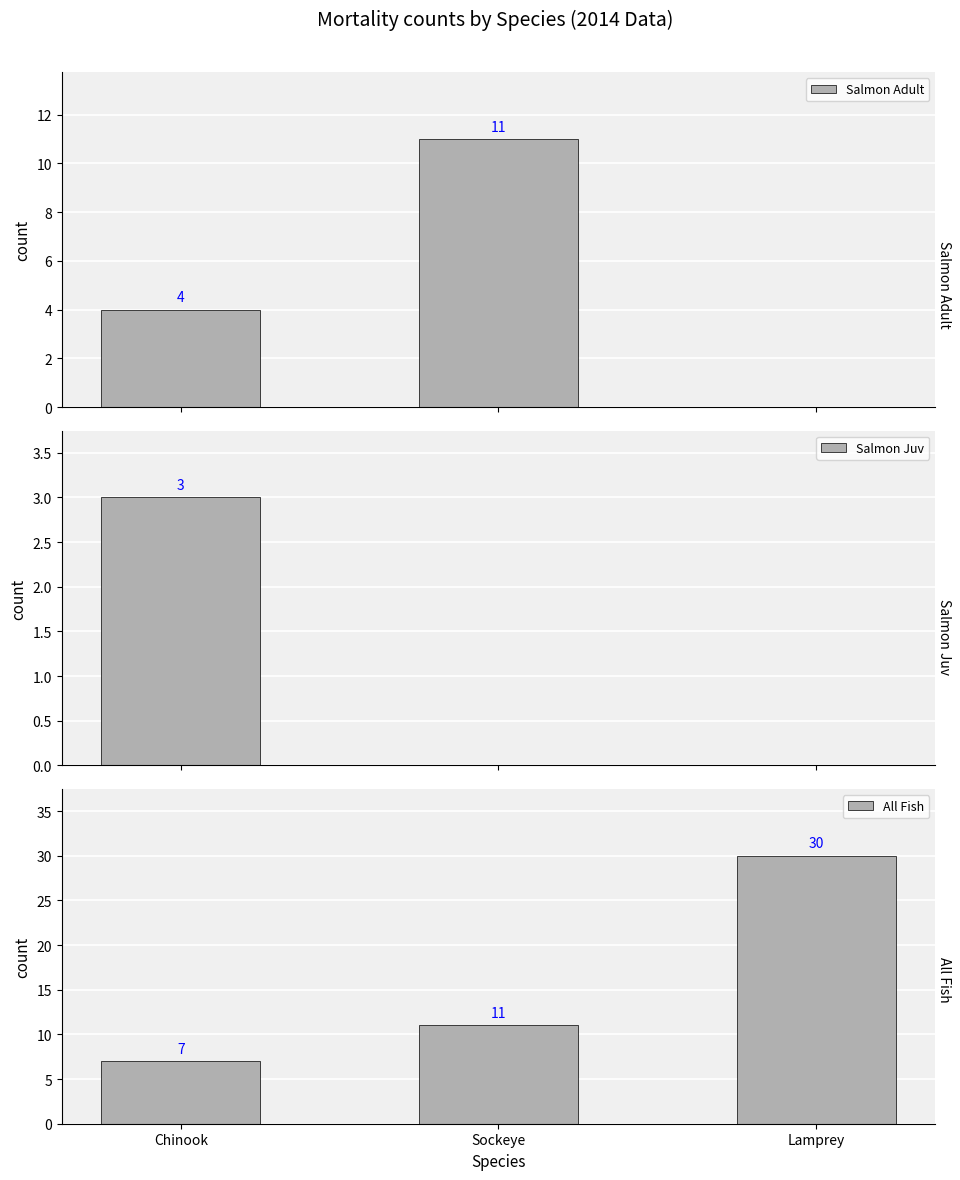

What is the value of the All Fish bar at the 3rd from the left?

30